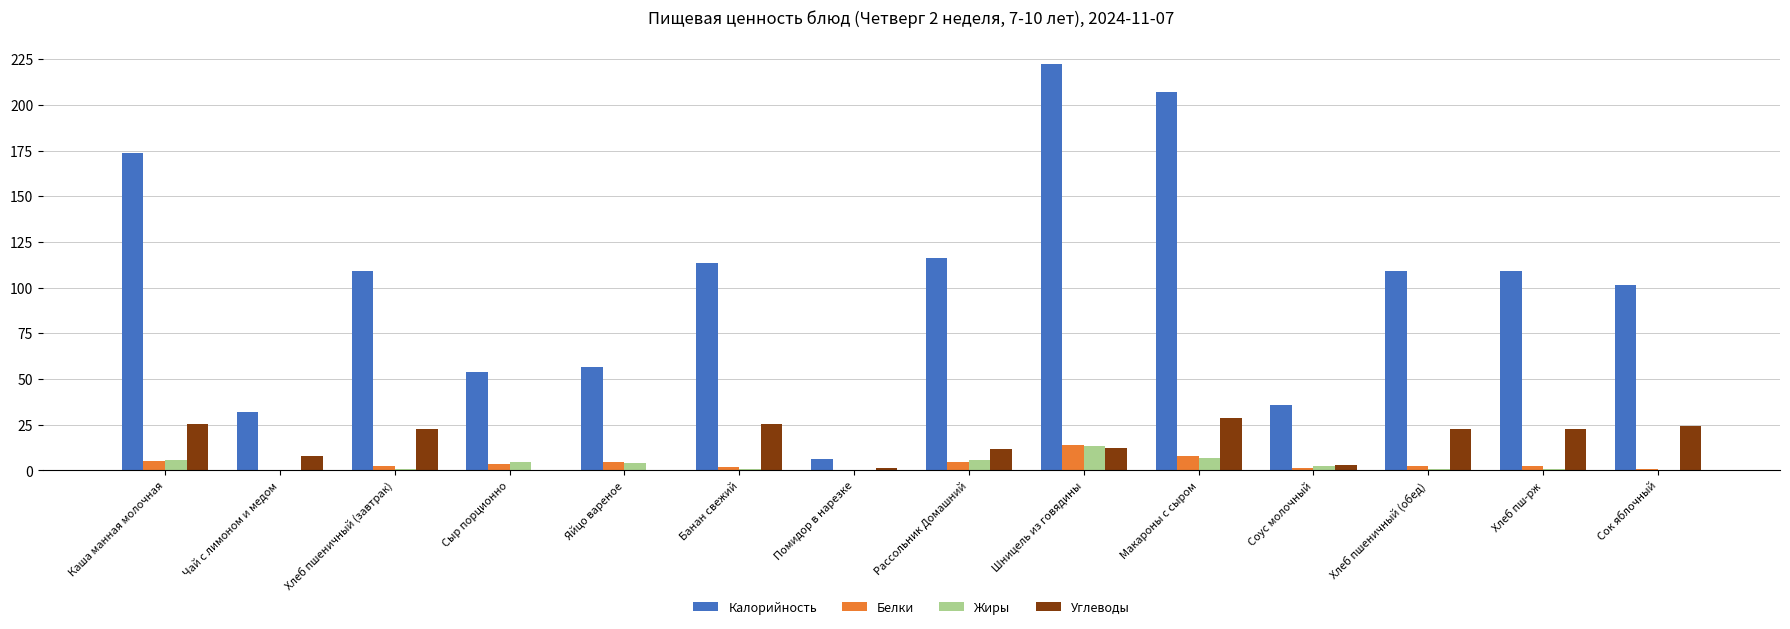

At which label does Жиры reach its peak?

Шницель из говядины